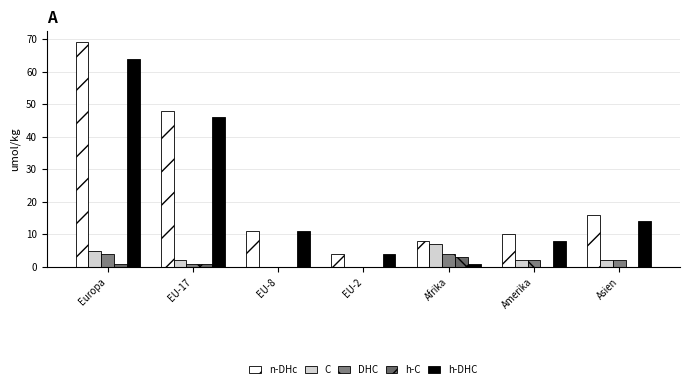

What is the minimum value for n-DHc?

4